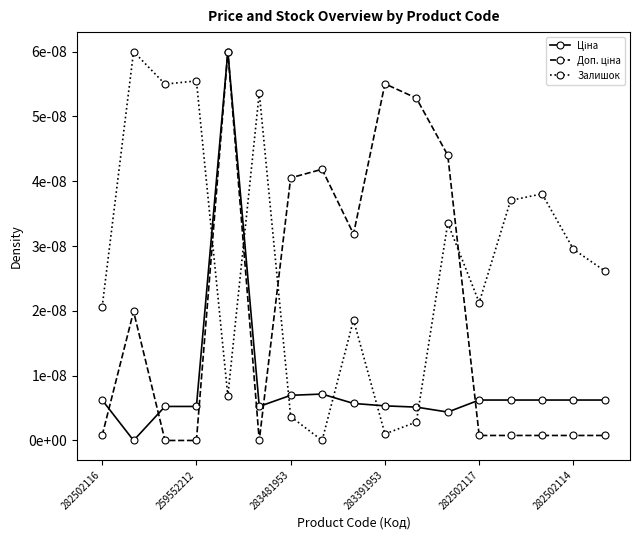

True or false: Залишок and Ціна cross at least once.

True